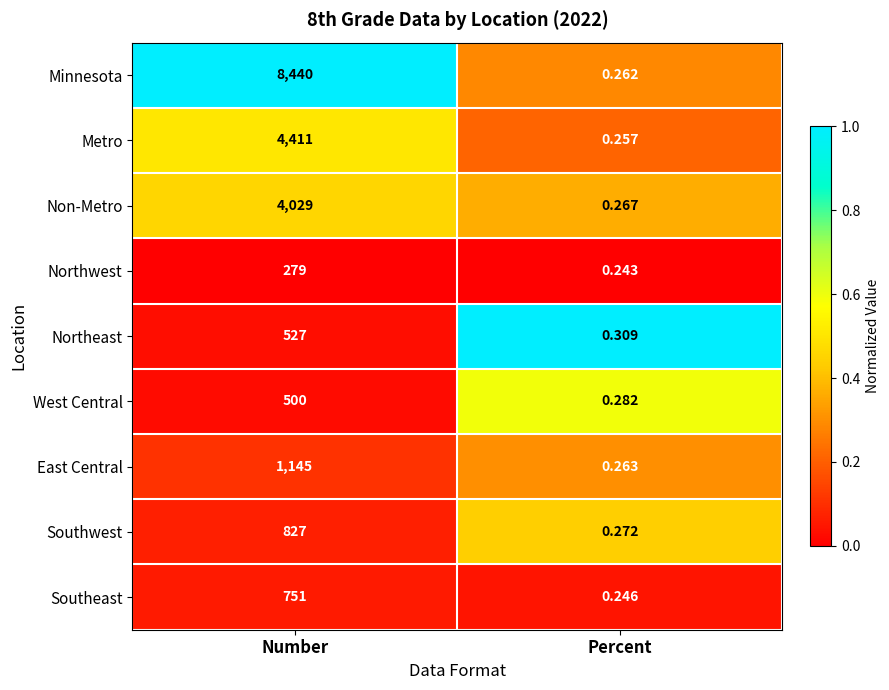

Which series changed the most between Number and Percent?

Minnesota